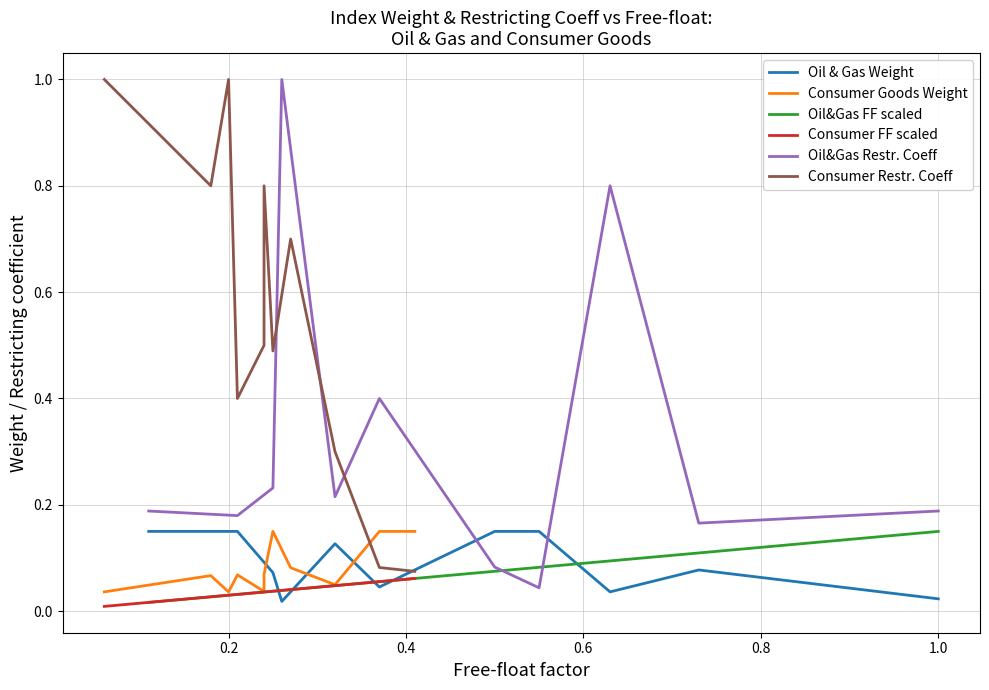

What is the sum of all Oil&Gas Restr. Coeff values?

3.5